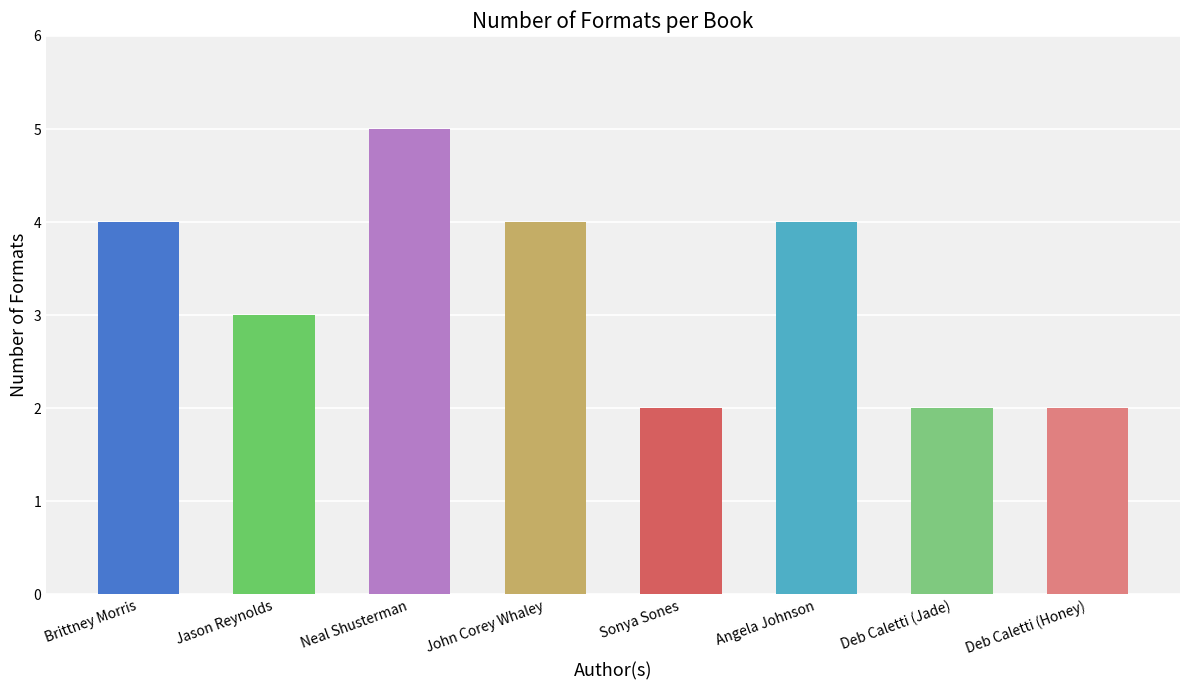

Reading right to left, list all the values displayed in this chart.

2	2	4	2	4	5	3	4